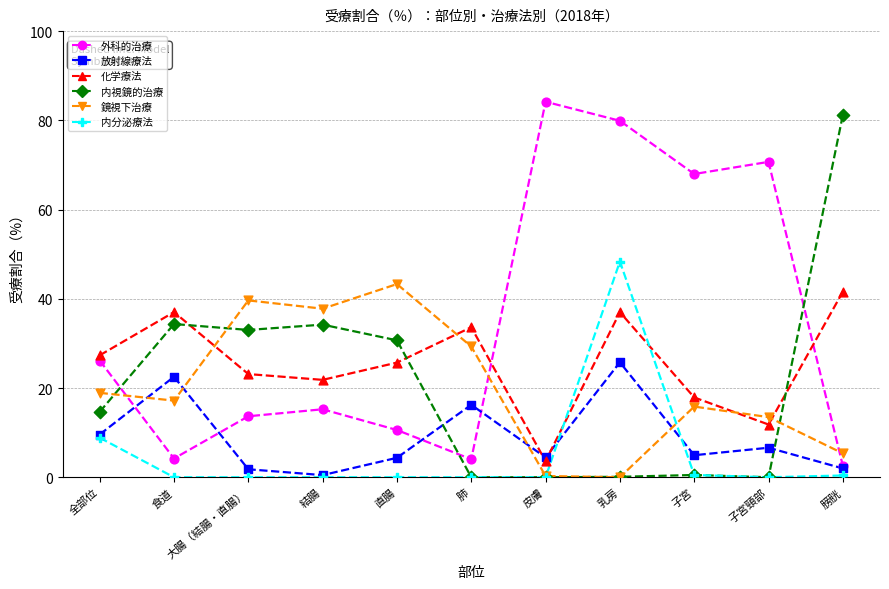

At which category is the sum across all series the highest?

乳房